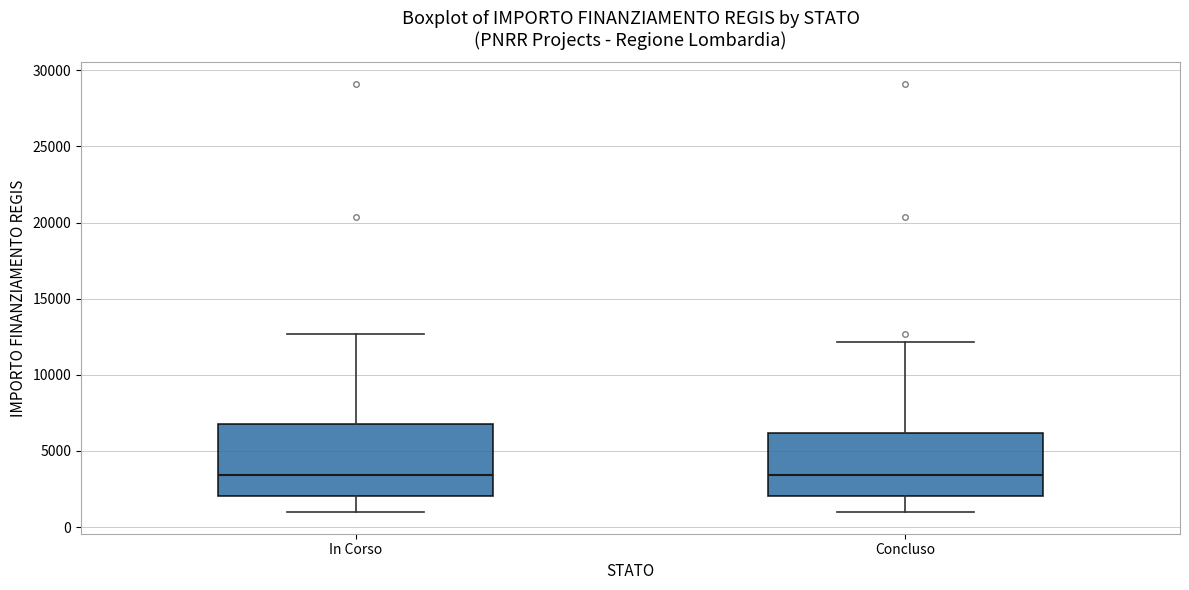

Where does the upper whisker of the box for Concluso end on the y-axis? The values are not printed on the chart, so give them approximately, as read against the axis.

12000